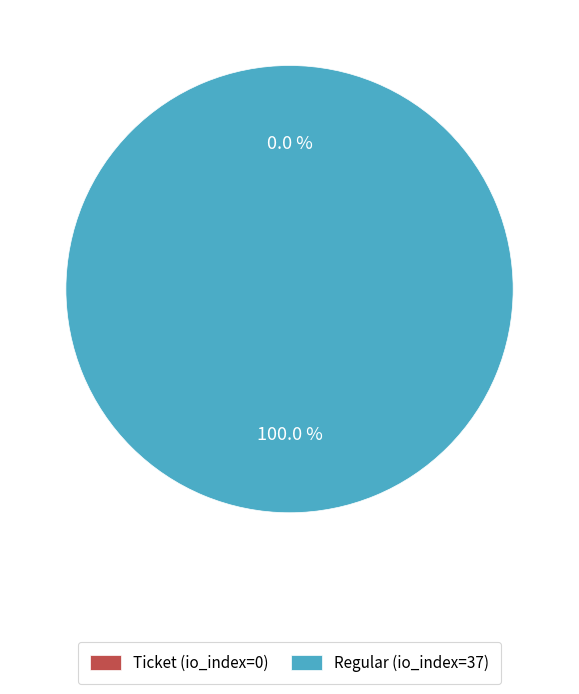

What percentage is the Regular (io_index=37) slice, to the nearest percent?

100%